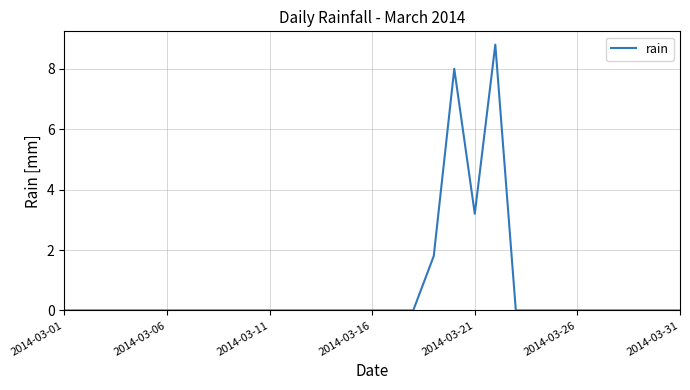

What is the greatest value displayed?

8.8